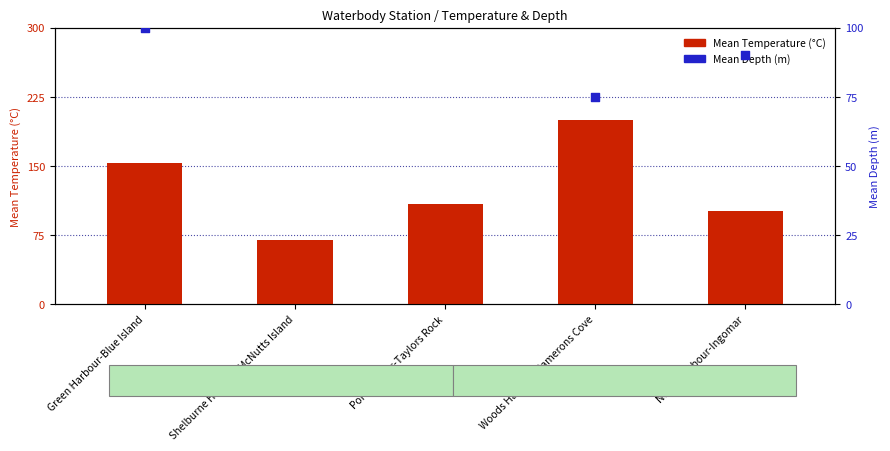

Which series has the largest Y range (max minus min)?

Mean Temperature (°C)